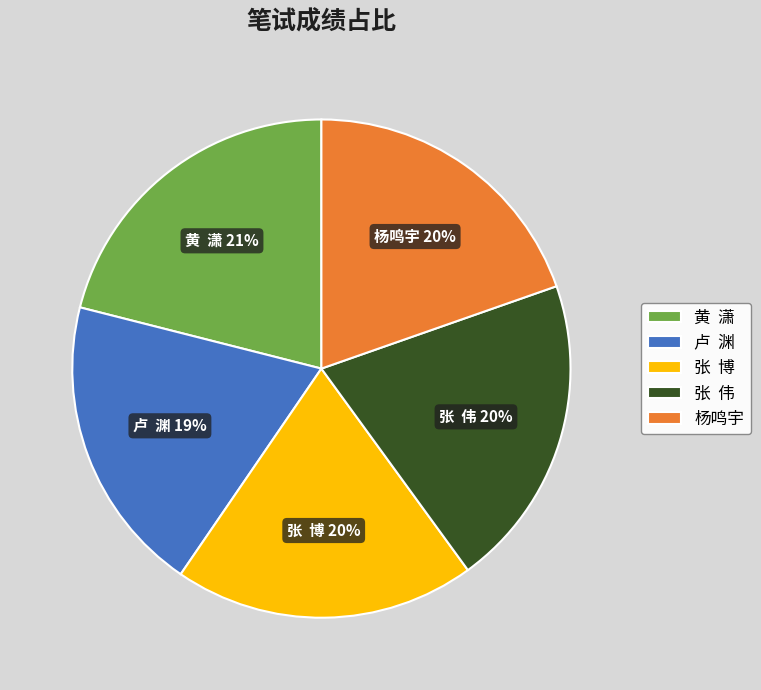

To the nearest percent, what percentage of the pie is 卢 渊?

19%